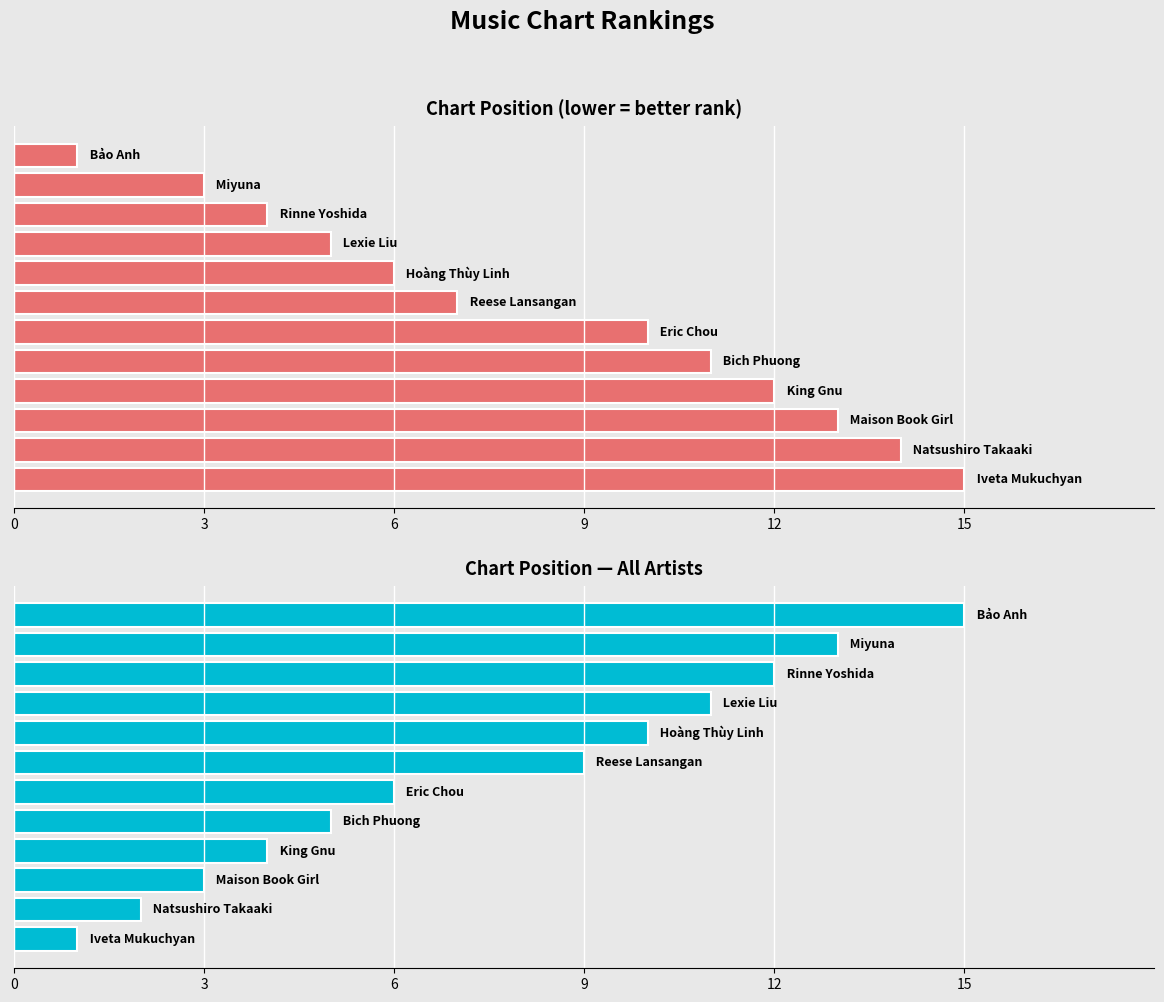

Are the bars grouped side by side (vs. stacked)?

Yes